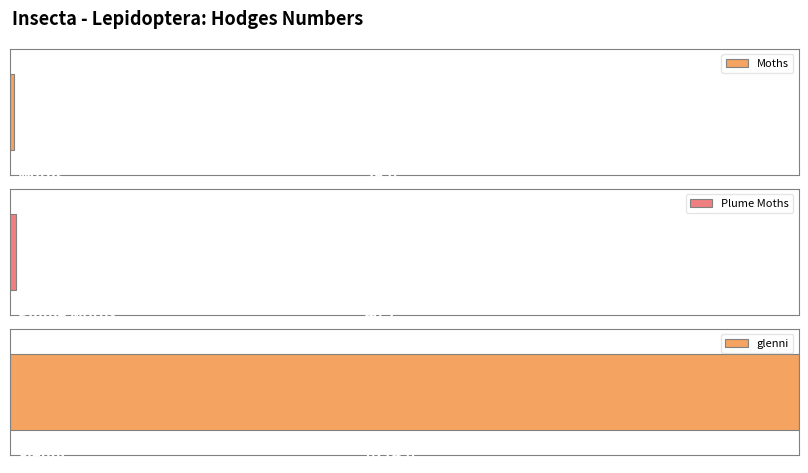

Count the number of categories in the chart.

3